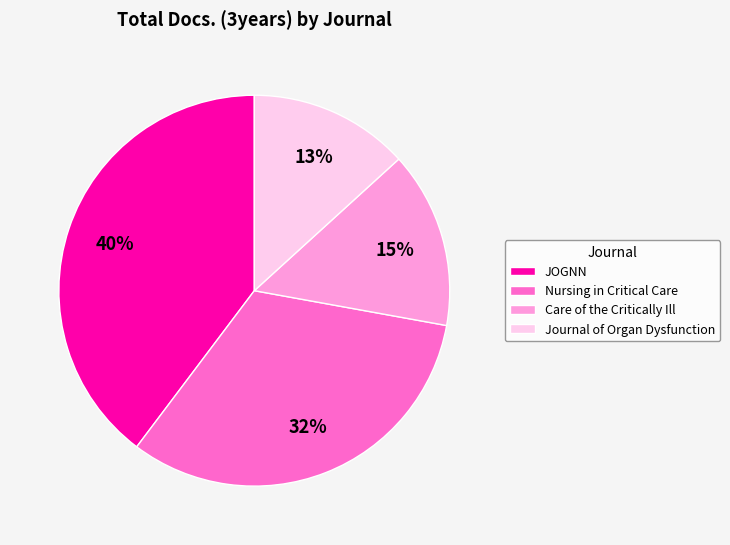

Which slice is the smallest?

Journal of Organ Dysfunction